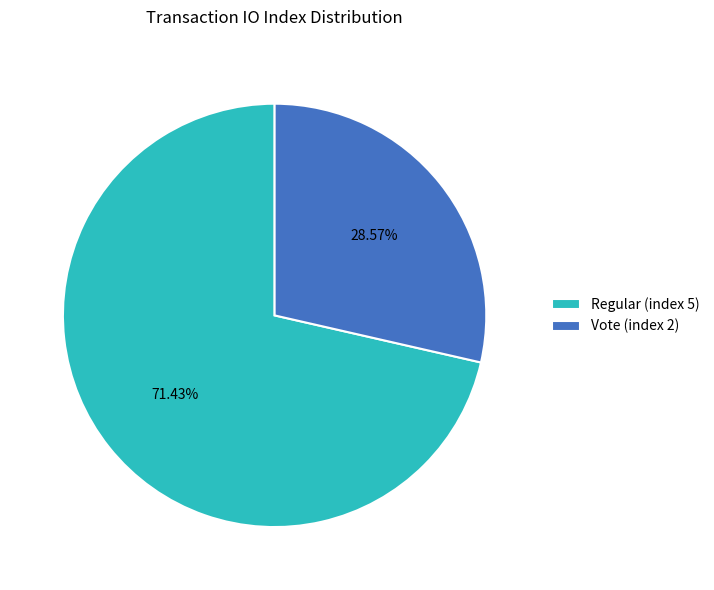

Approximately how many times larger is the value at Regular (index 5) compared to Vote (index 2)?

2.5